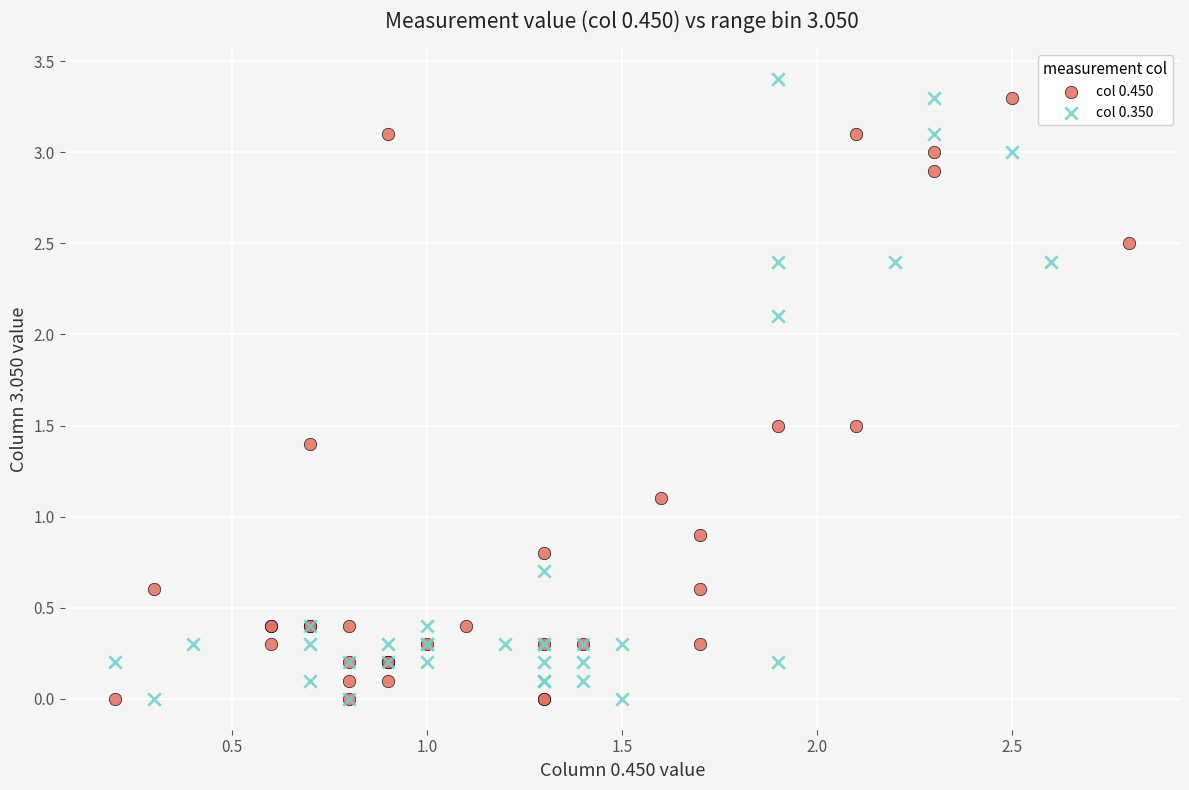

Which series contains the highest Y value?

col 0.350